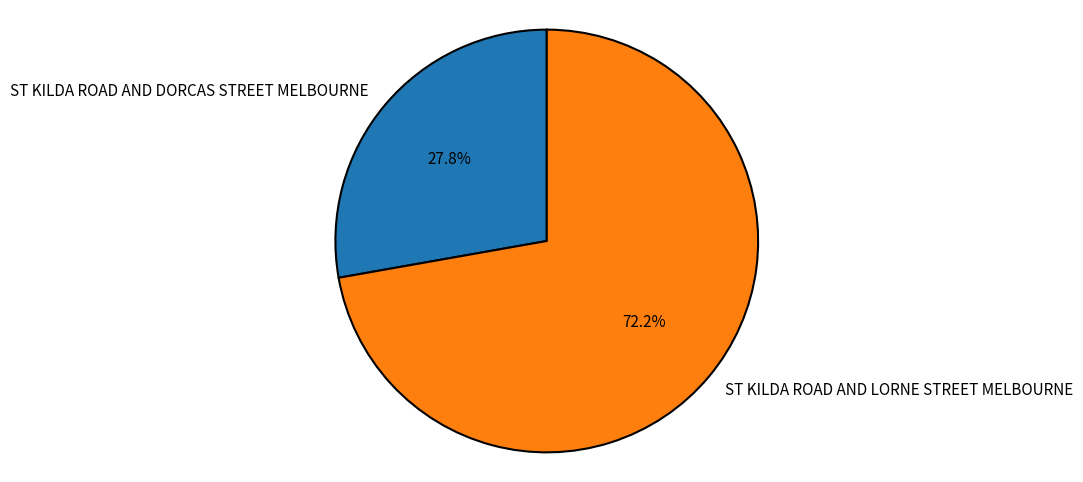

How many segments does this pie chart have?

2